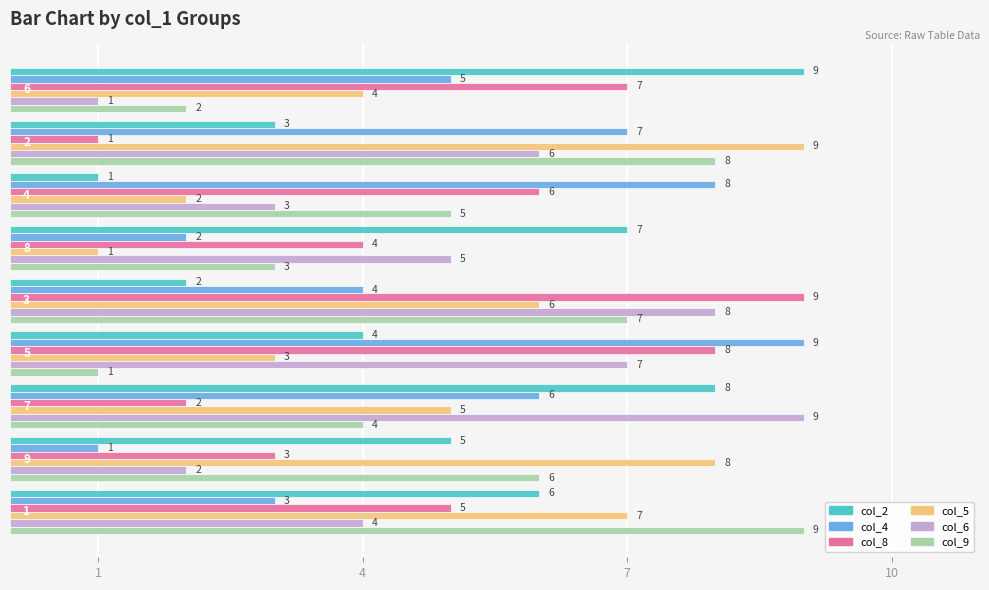

Count the col_5 values in the range 3 to 7.

5